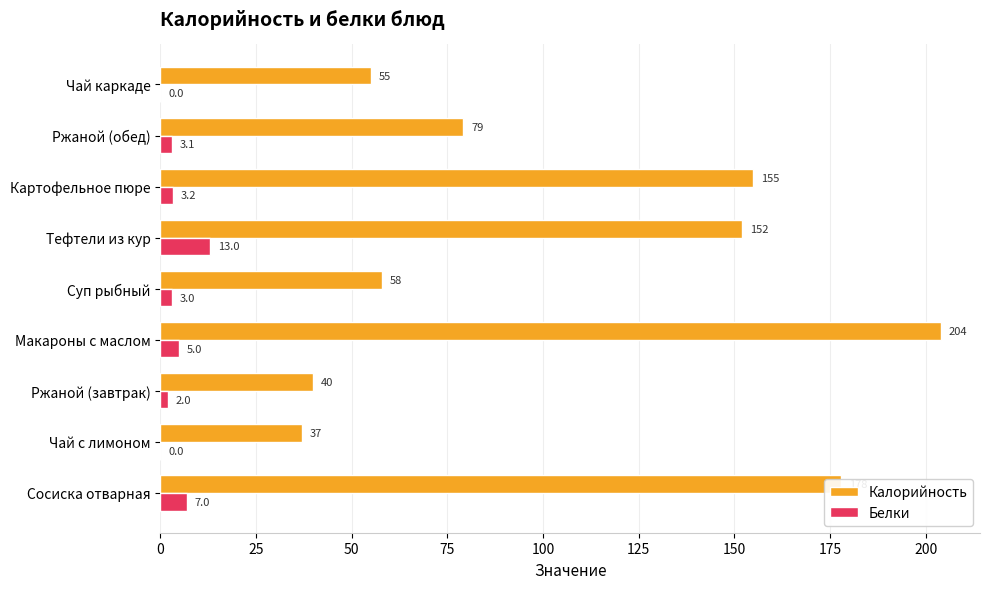

The Калорийность series shows 66.1 at Сосиска отварная. True or false?

False